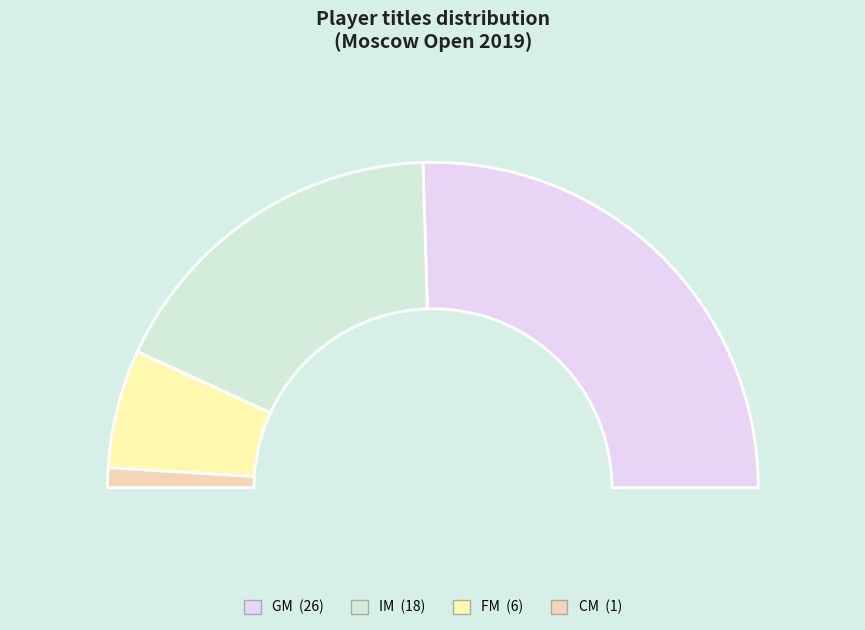

To the nearest percent, what is the difference between the largest and smallest slice percentages?

49%